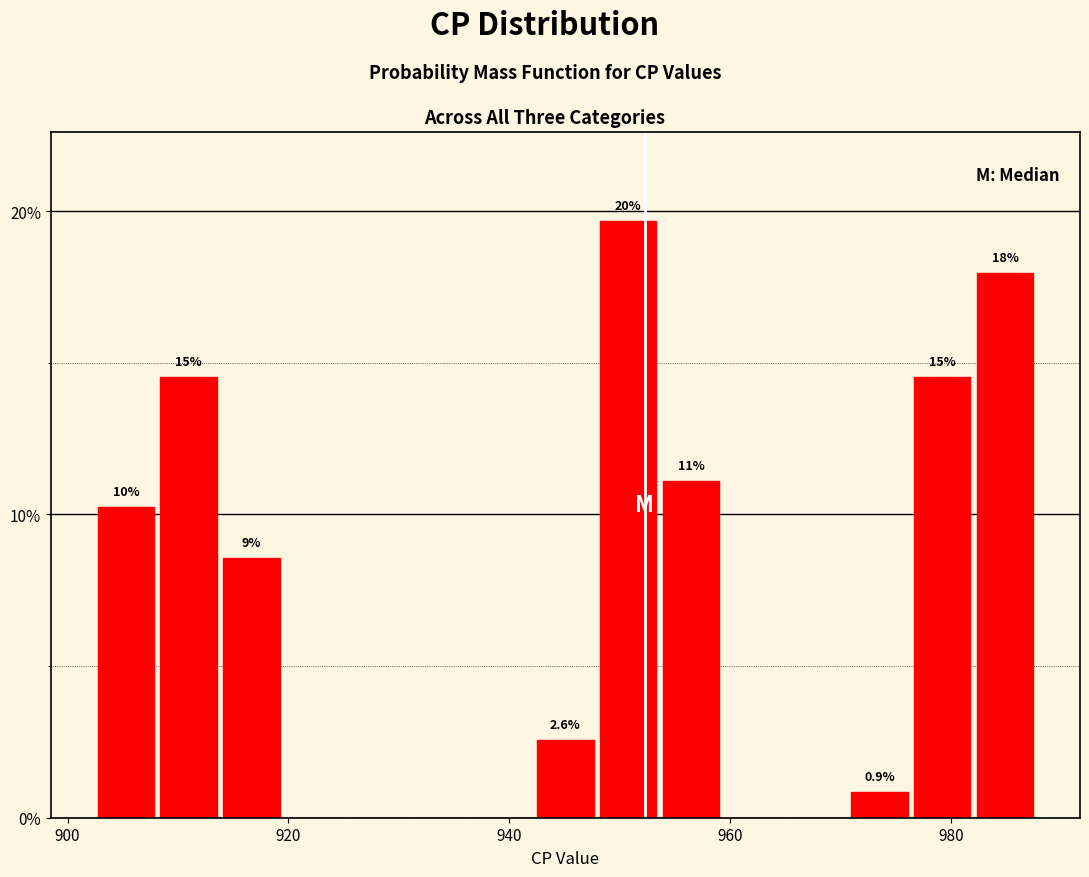

Around what value on the x-axis is the tallest bar? Give the approximate position of its centre, as read against the axis.

950